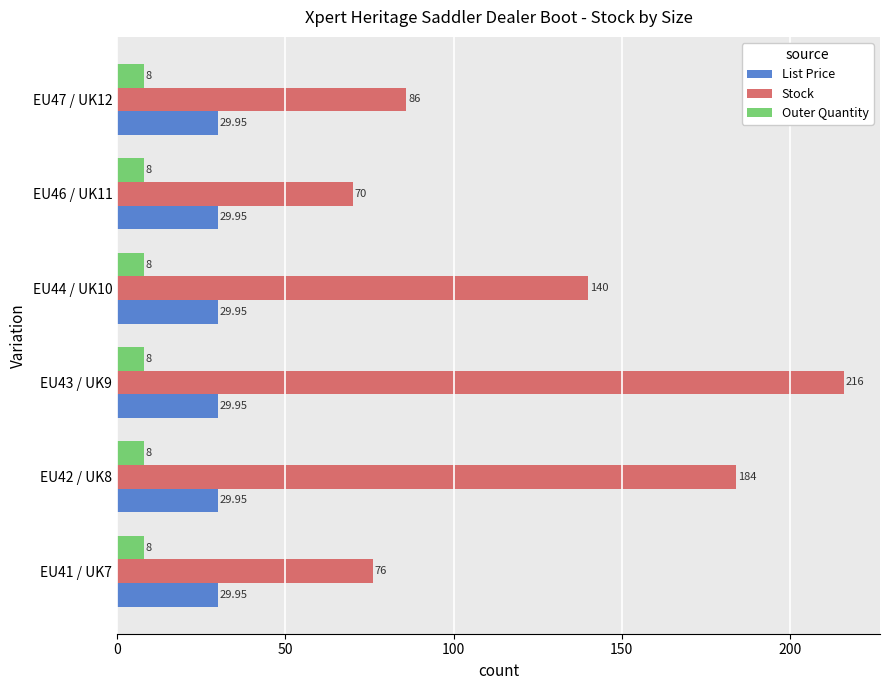

Which series has the largest range (max minus min)?

Stock